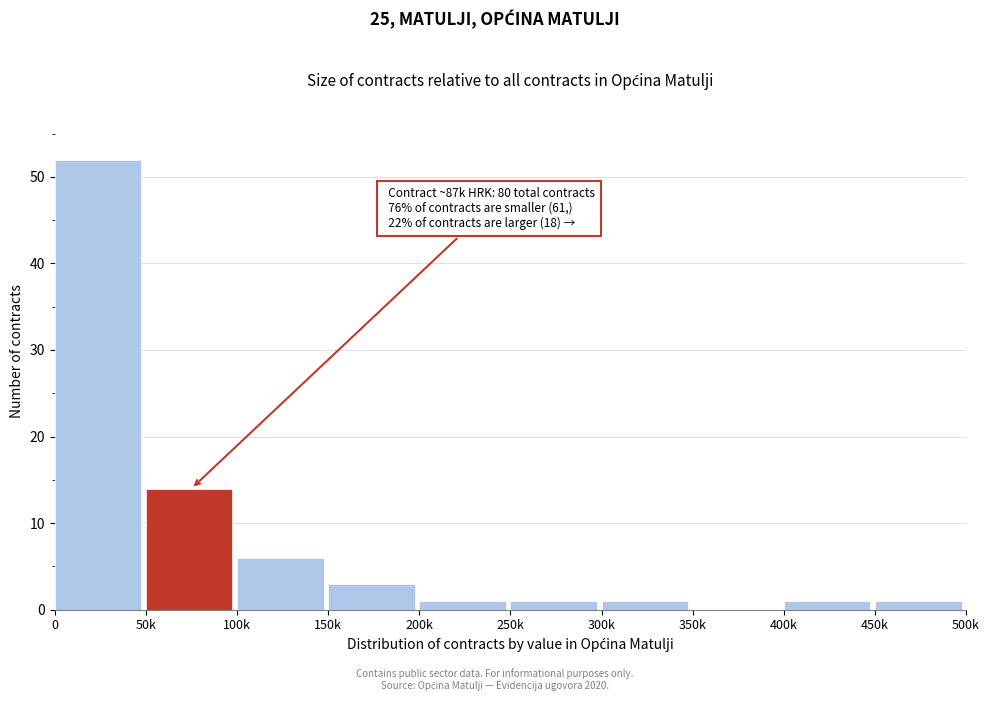

Reading left to right, extract all data points from this chart.

0=52	50k=14	100k=6	150k=3	200k=1	250k=1	300k=1	350k=0	400k=1	450k=1